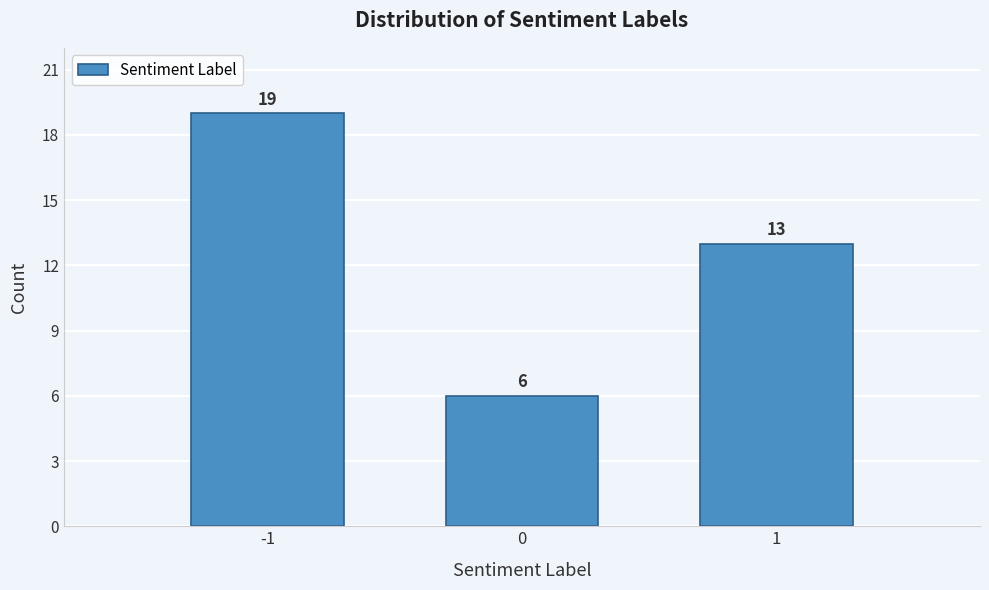

Reading right to left, what are all the values shown in this chart?

1=13	0=6	-1=19